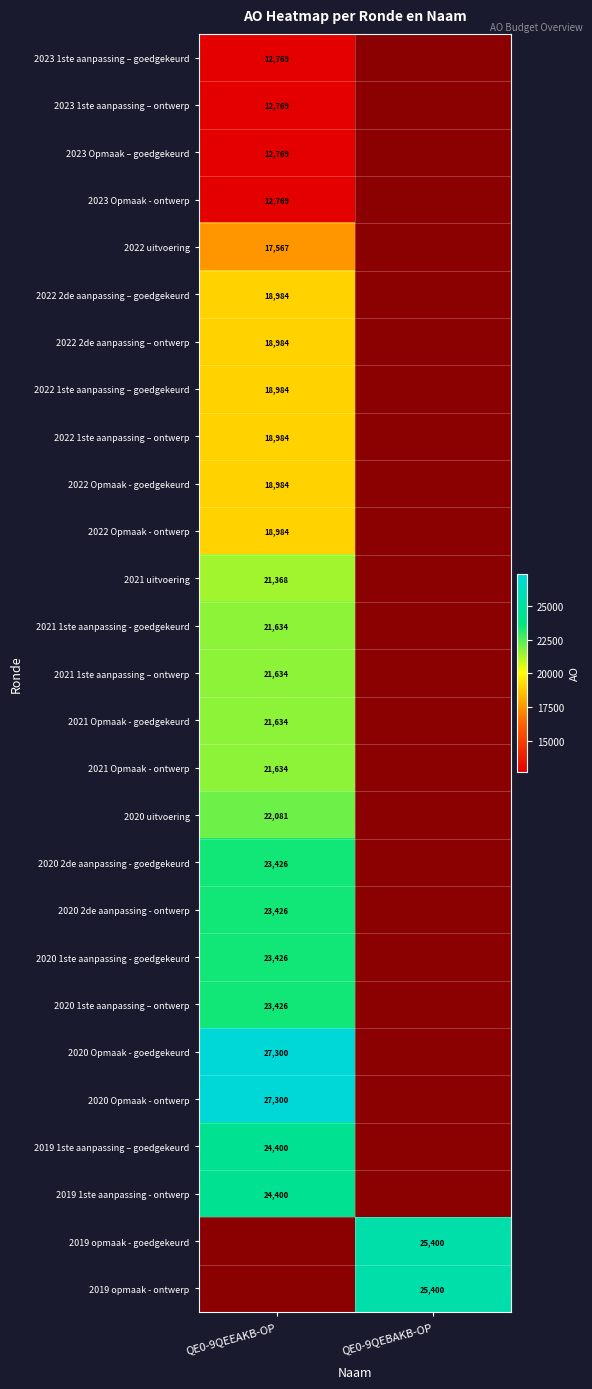

Is the value of 2022 1ste aanpassing – goedgekeurd at QE0-9QEEAKB-OP greater than the value of 2023 1ste aanpassing – ontwerp at QE0-9QEEAKB-OP?

Yes